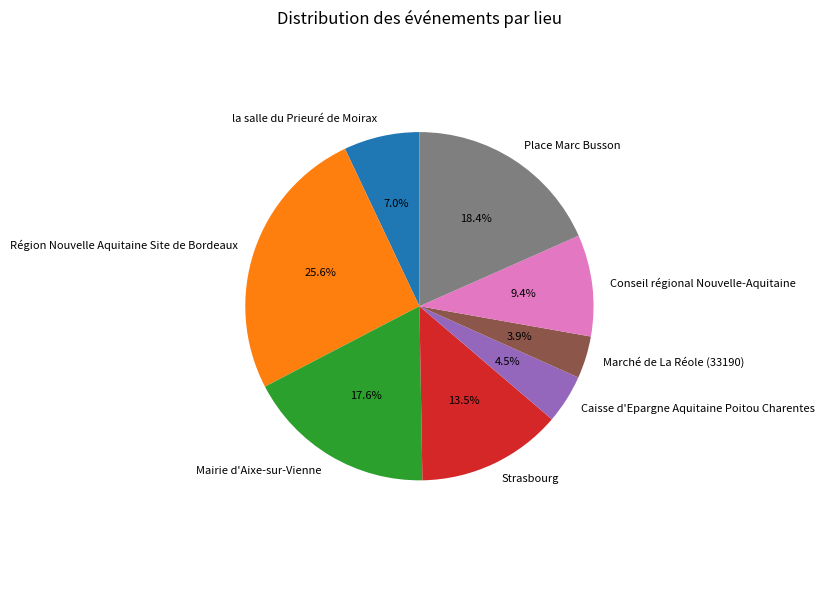

Is Mairie d'Aixe-sur-Vienne the majority of the pie?

No